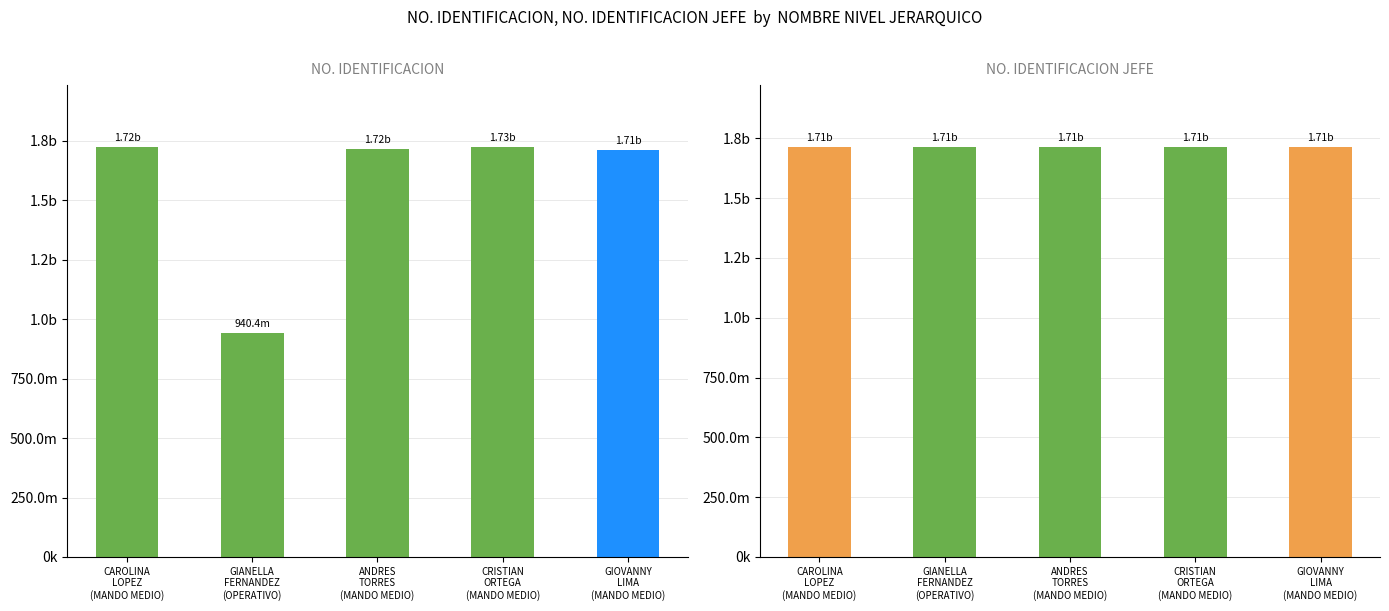

What is the lowest value of the NO. IDENTIFICACION series?

940420268